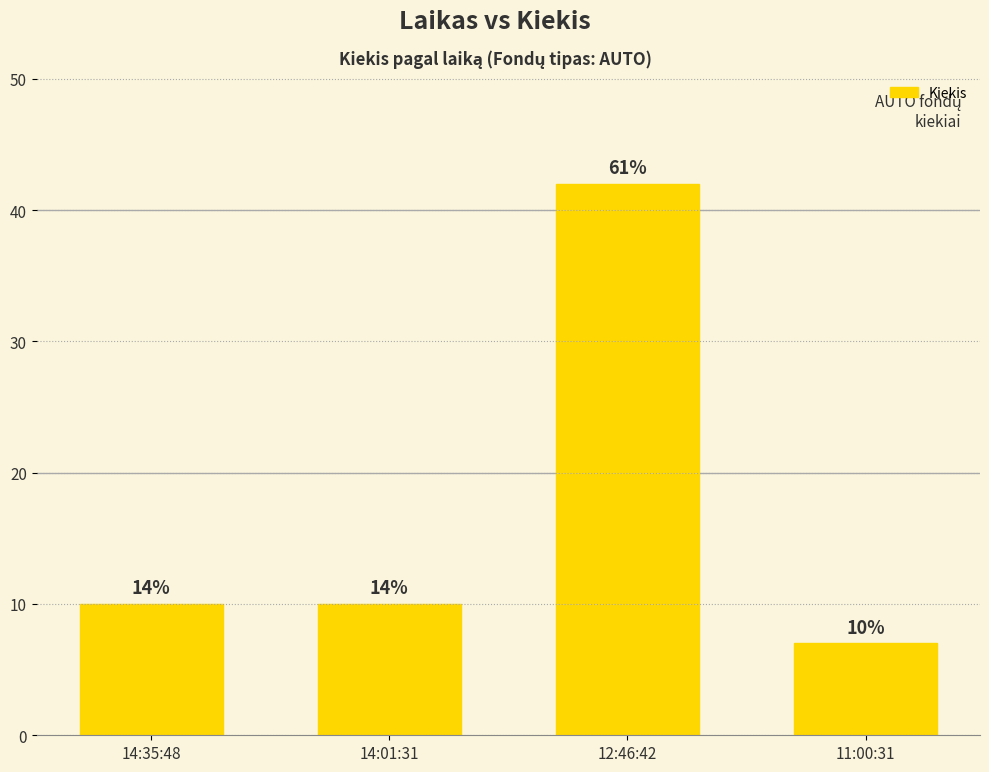

How many bars are there in total?

4